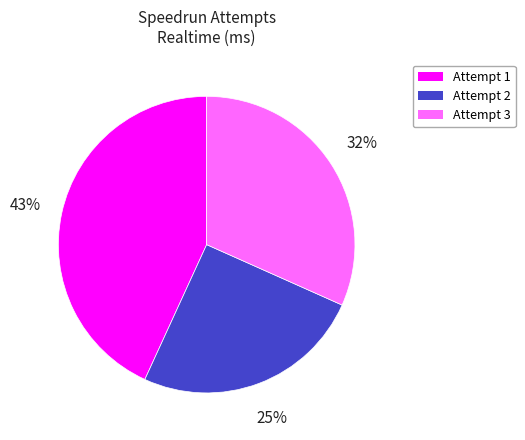

What is the ratio of the value at Attempt 2 to the value at Attempt 1?

0.6